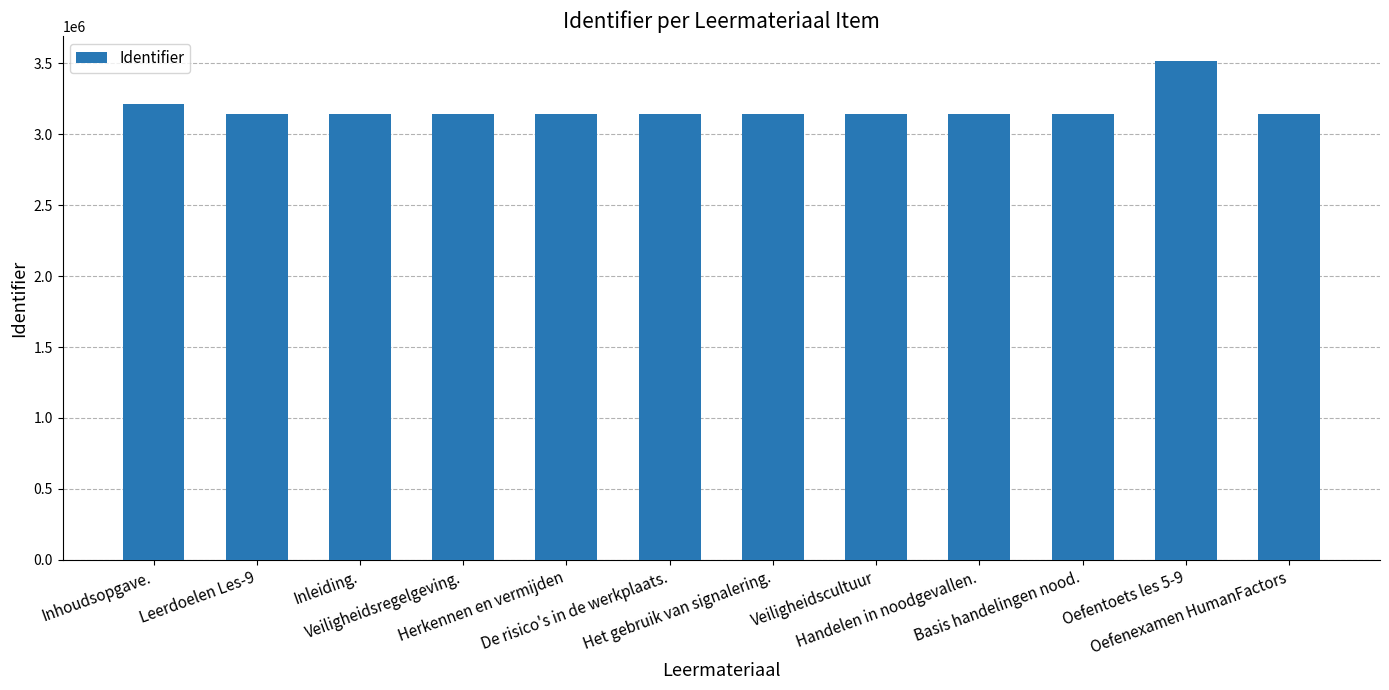

The chart shows a value of 3140057 at Herkennen en vermijden. True or false?

True